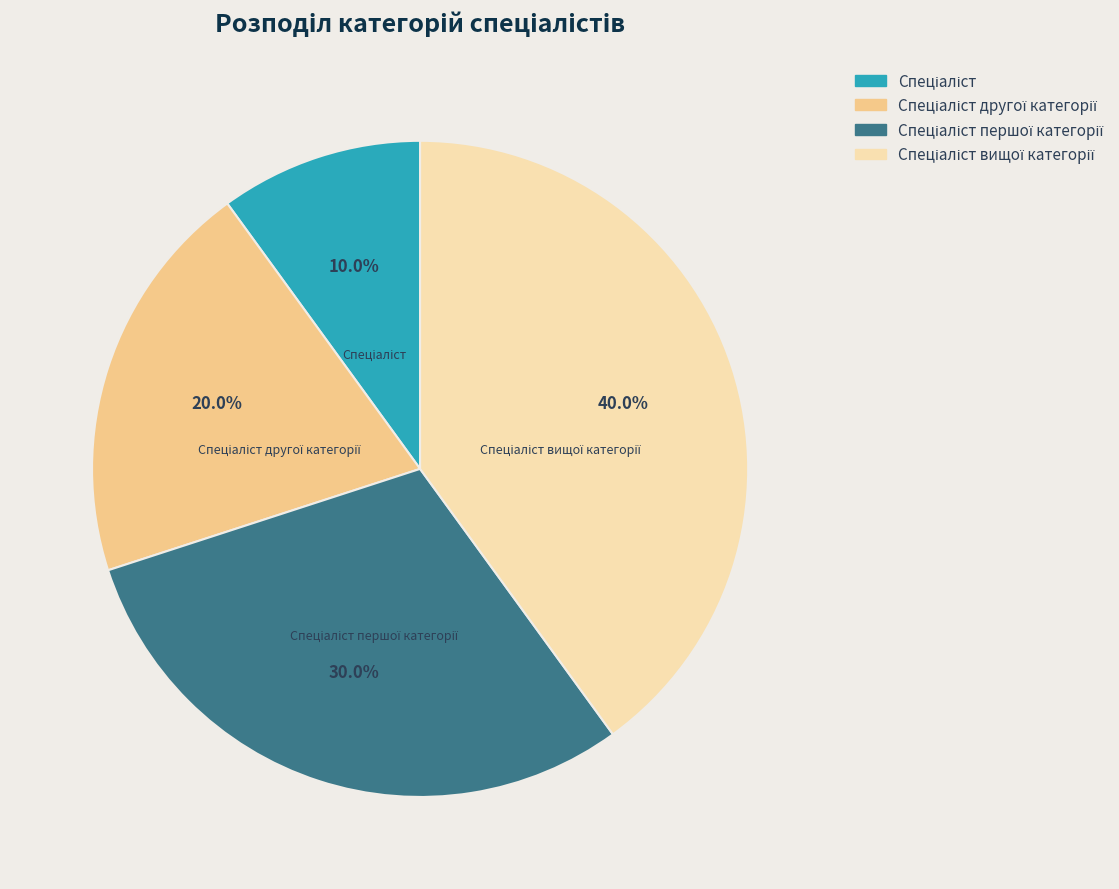

Is there any slice that represents more than half of the pie?

No